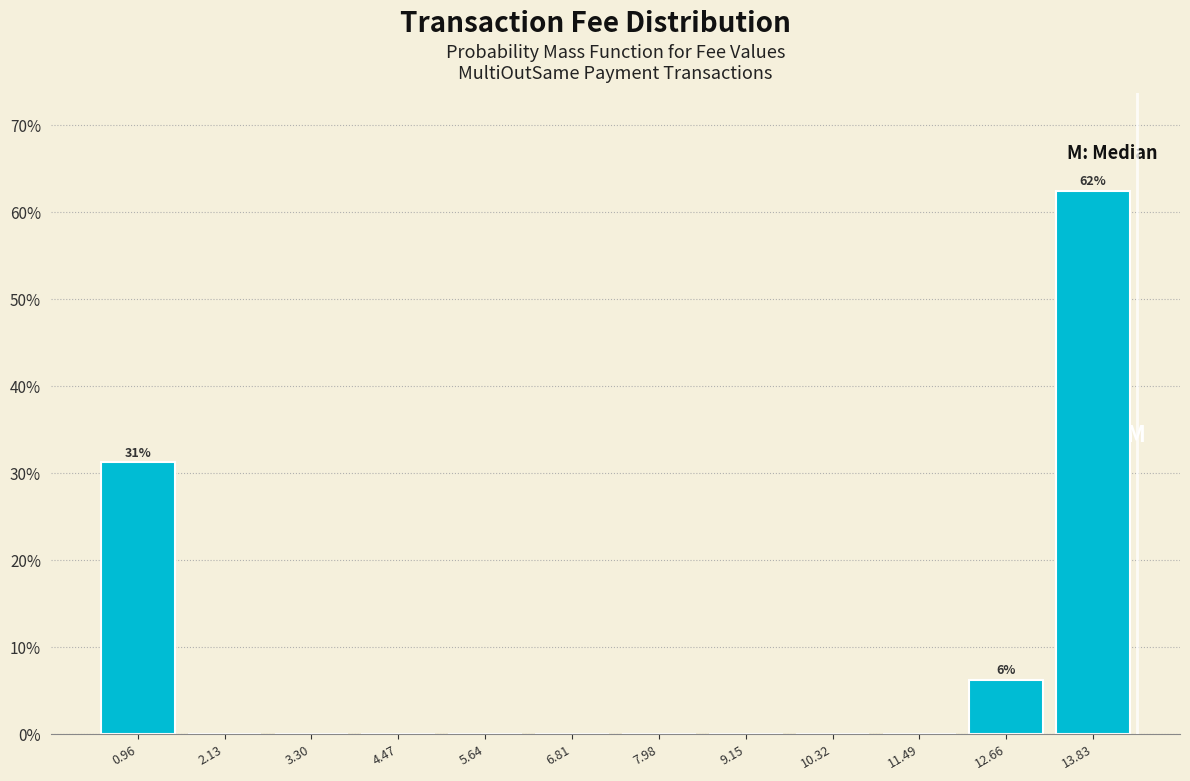

Over which range of the x-axis is the bar tallest?

13.2 to 14.4